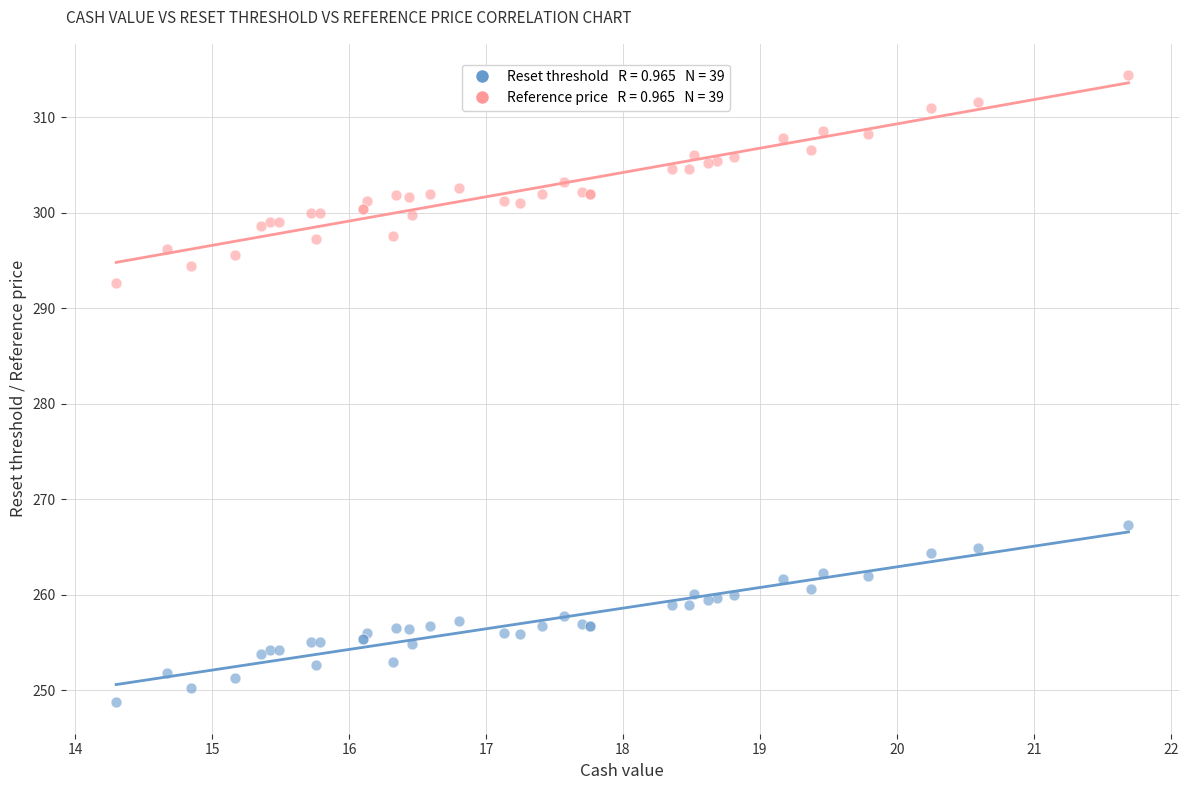

Across all series, what Y value is closest to 281?

292.6